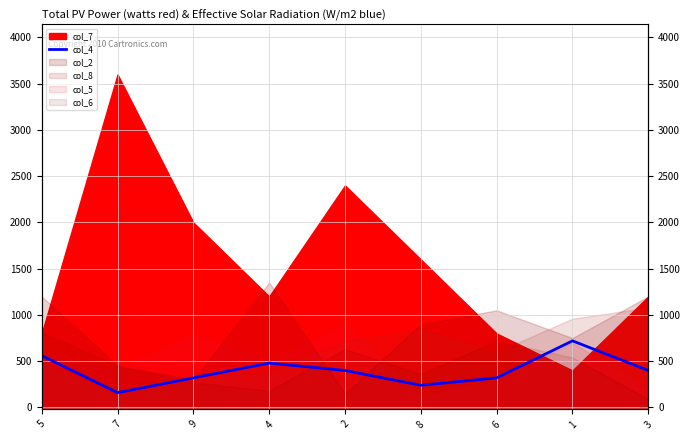

True or false: the data shows 253 at 7.

False